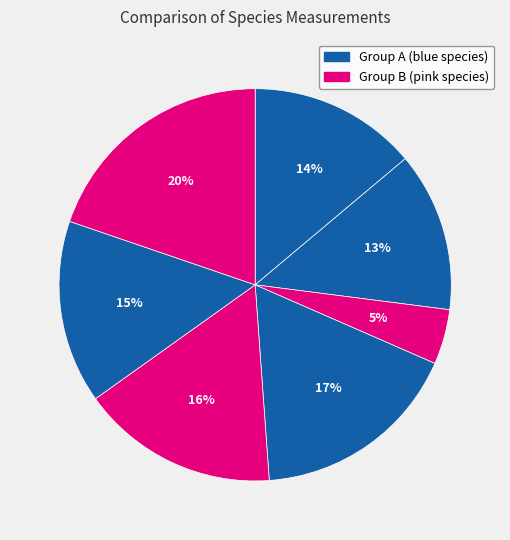

How many segments does this pie chart have?

7